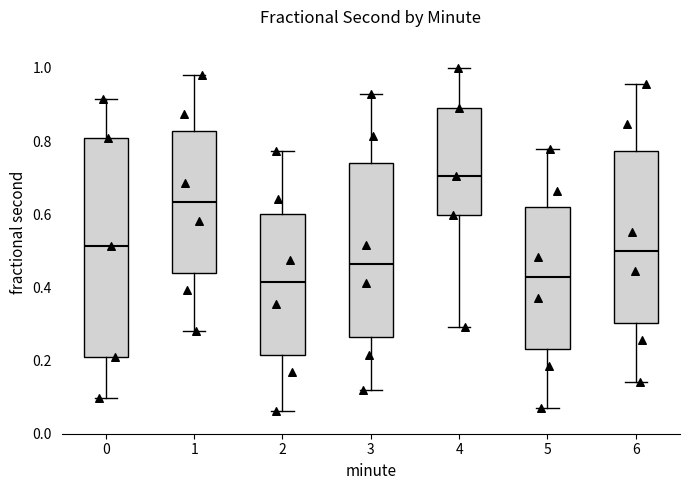

Reading left to right, read every box against the y-axis: the position of its median line, the range the box covers, and the ends of its whiskers. The values are not printed on the chart, so give them approximately, as read against the axis.

0: median 0.52, box 0.20 to 0.80, whiskers 0.10 to 0.92
1: median 0.64, box 0.44 to 0.82, whiskers 0.28 to 0.98
2: median 0.42, box 0.22 to 0.60, whiskers 0.06 to 0.78
3: median 0.46, box 0.26 to 0.74, whiskers 0.12 to 0.92
4: median 0.70, box 0.60 to 0.90, whiskers 0.30 to 1.00
5: median 0.42, box 0.24 to 0.62, whiskers 0.08 to 0.78
6: median 0.50, box 0.30 to 0.78, whiskers 0.14 to 0.96